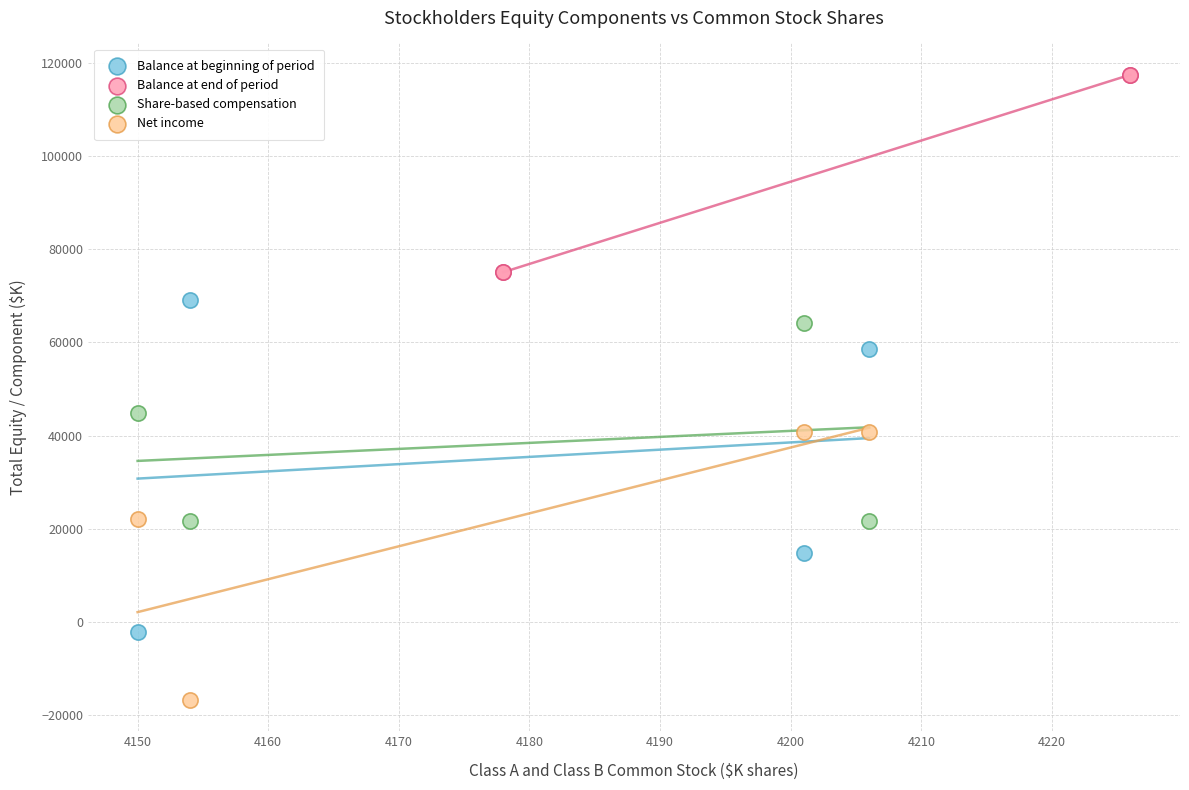

Which series has the widest spread of Y values?

Balance at beginning of period